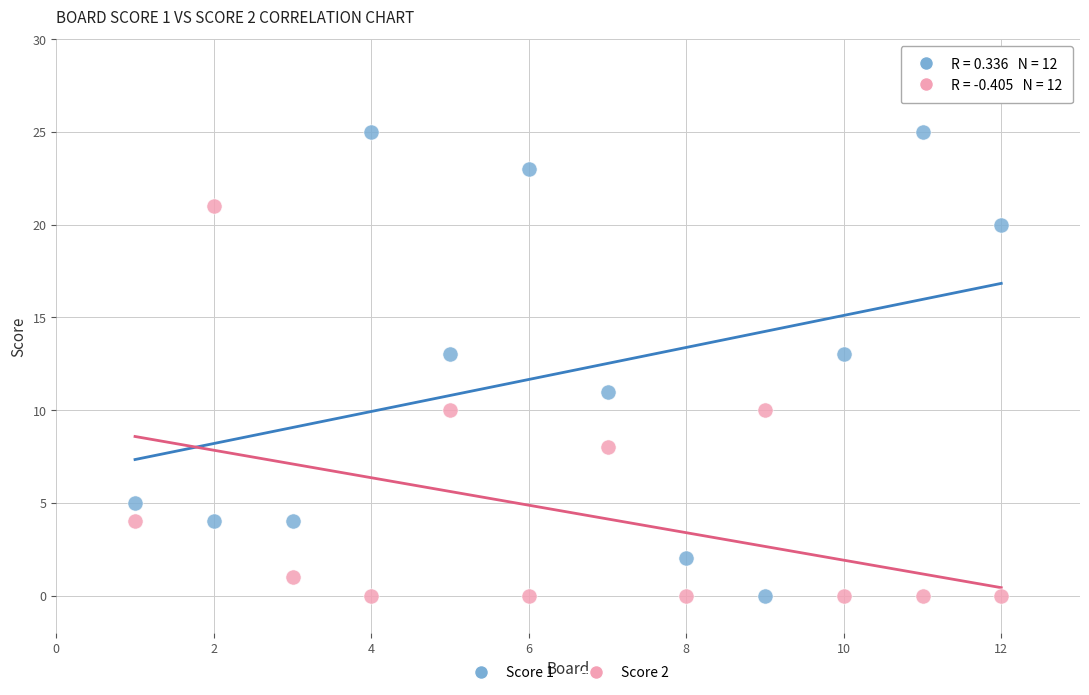

Which series has the largest Y range (max minus min)?

Score 1